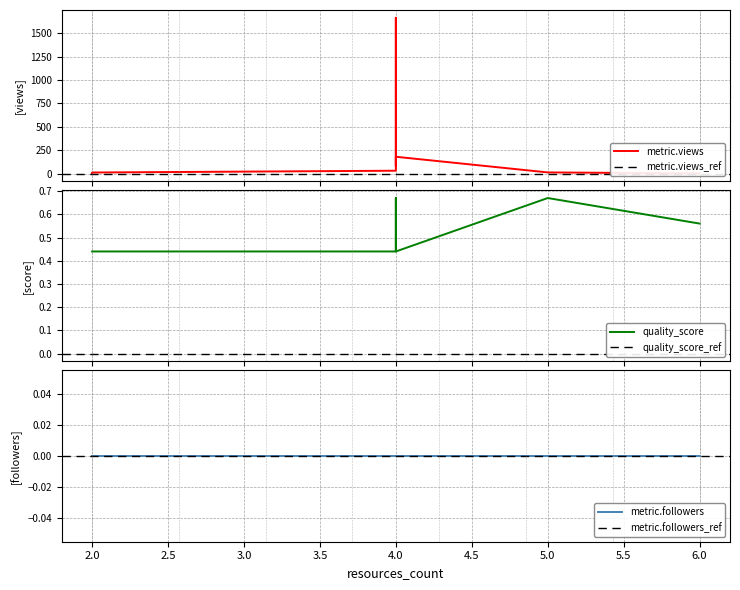

True or false: quality_score and metric.views intersect in this chart.

False